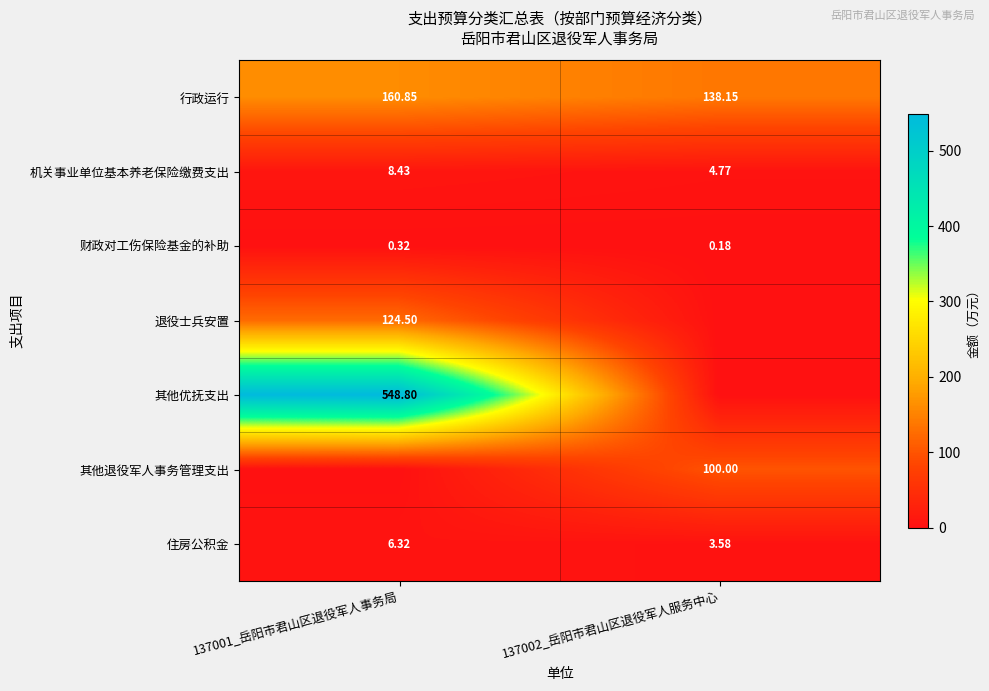

Is the value of 财政对工伤保险基金的补助 at 137001_岳阳市君山区退役军人事务局 greater than the value of 其他退役军人事务管理支出 at 137002_岳阳市君山区退役军人服务中心?

No